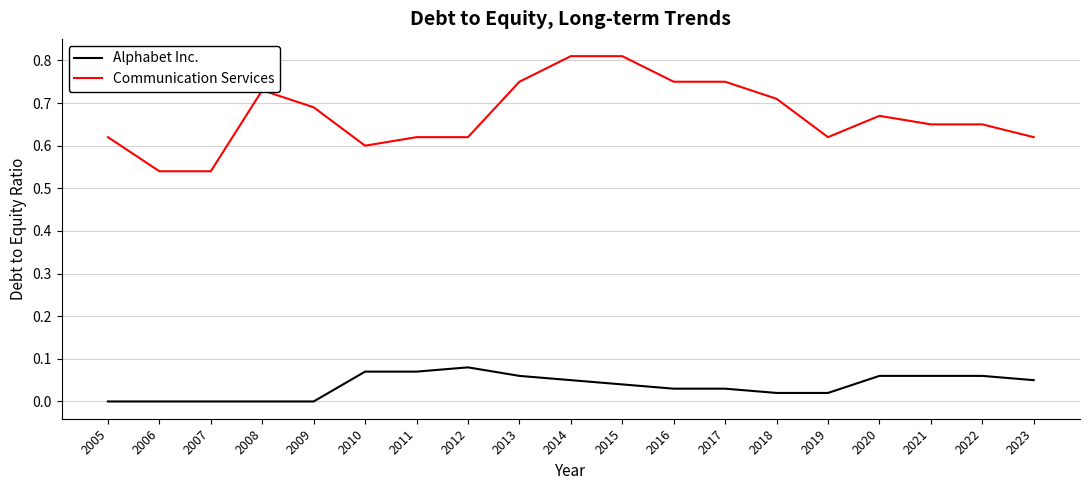

Which series changed the most between 2006 and 2016?

Communication Services